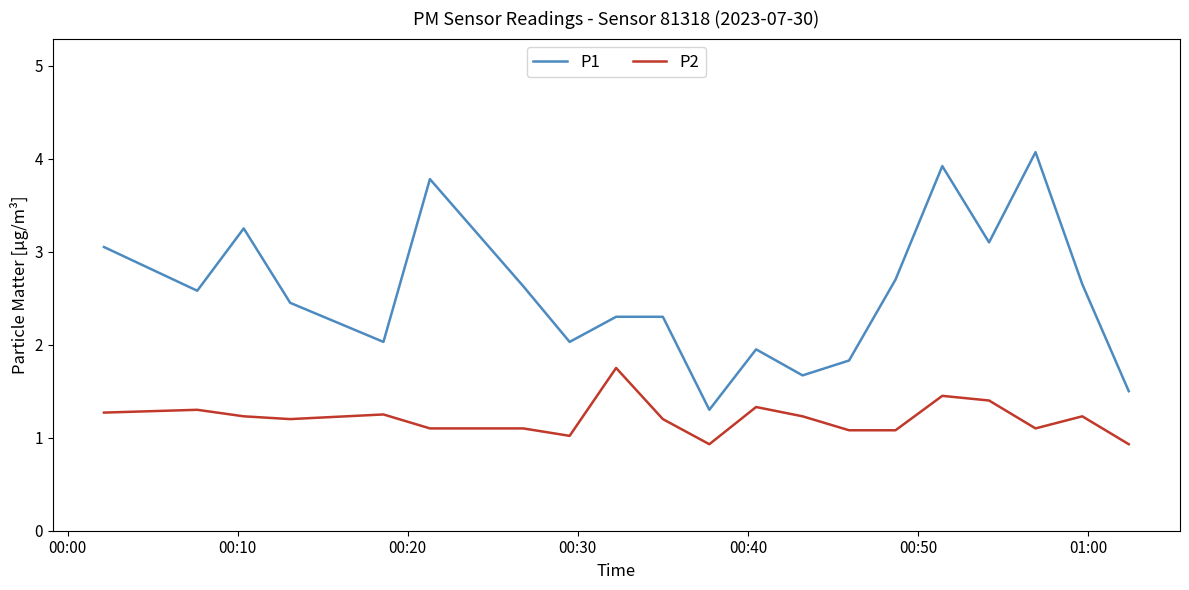

Which series has the largest range (max minus min)?

P1